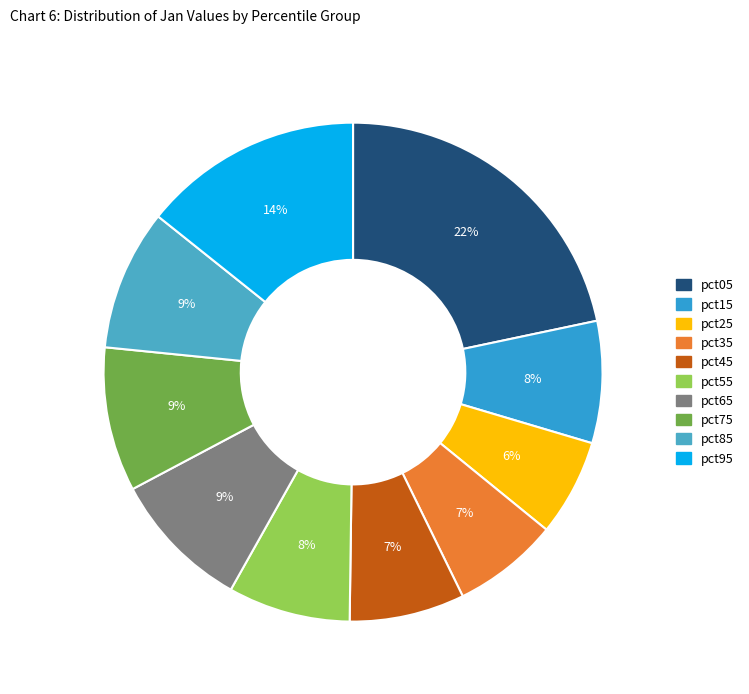

Is there a majority slice in this chart?

No